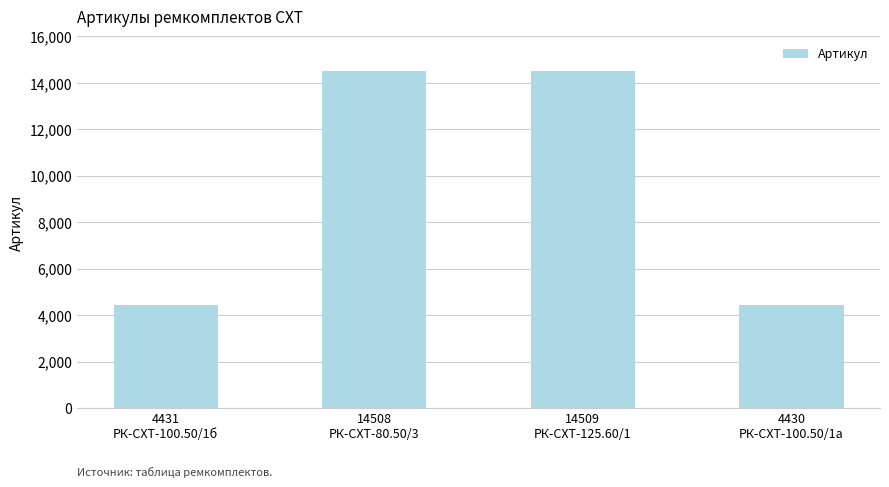

What is the average value?

9470